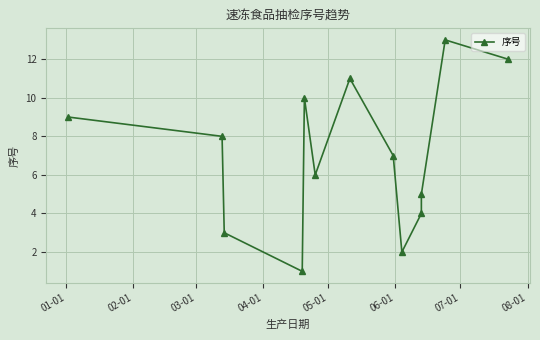

Is it true that the value at 04-01 is 1?

False